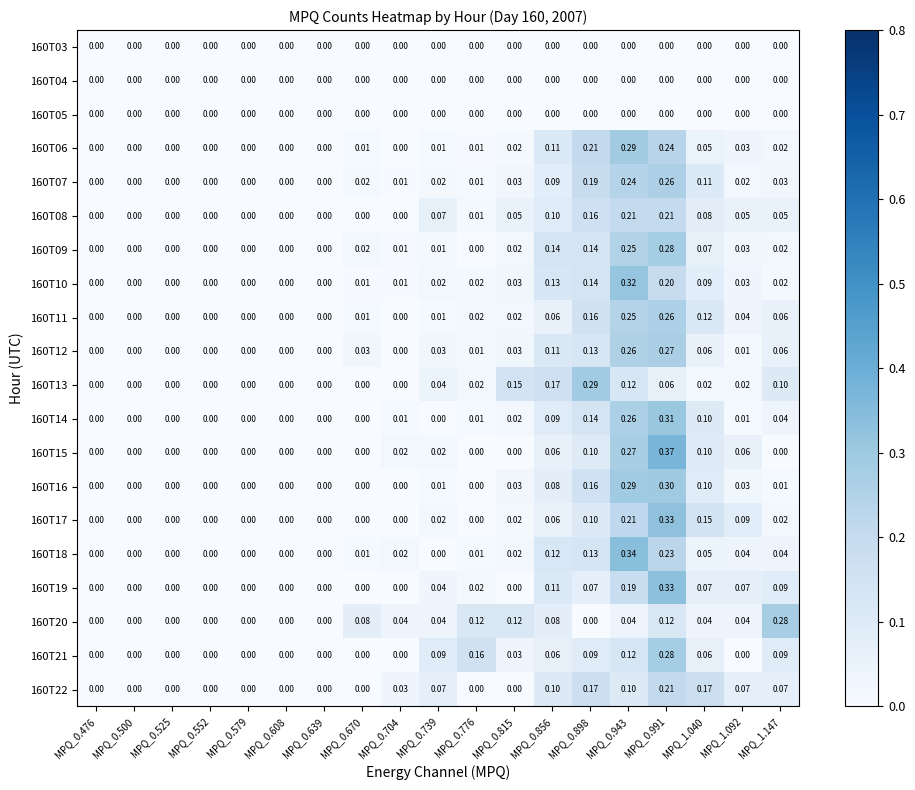

Is the value of 160T20 at MPQ_0.856 greater than the value of 160T16 at MPQ_1.040?

No